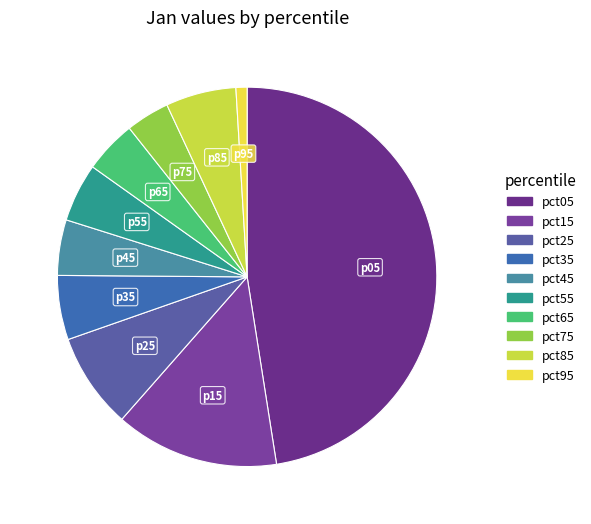

How many slices are in this pie chart?

10